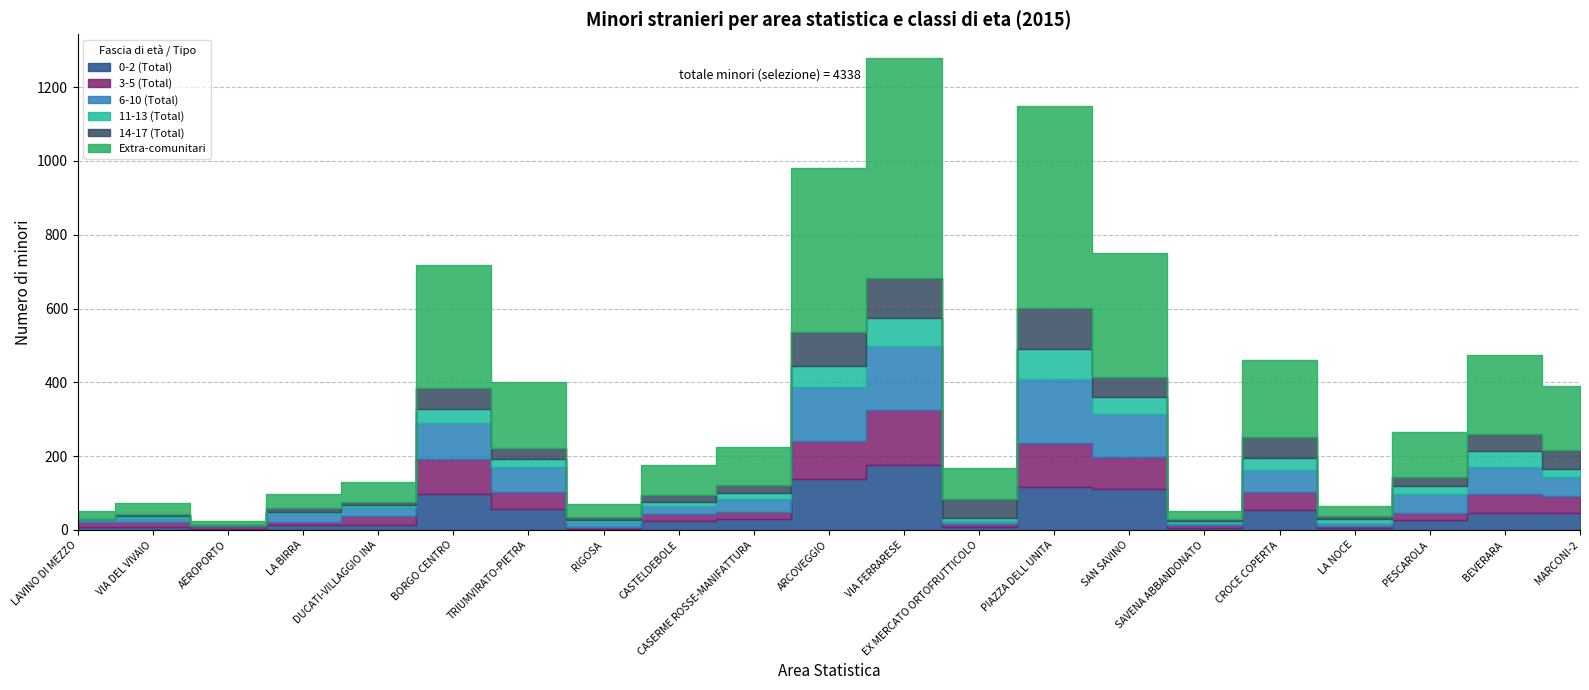

What is the maximum value shown in the chart?

596